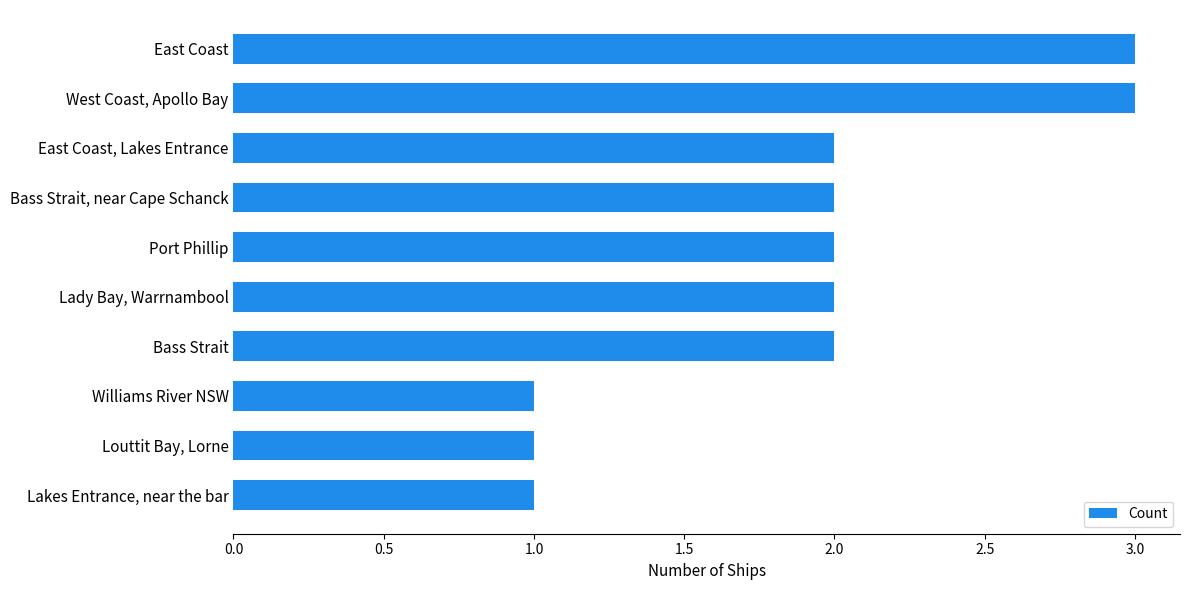

Are the bars horizontal?

Yes